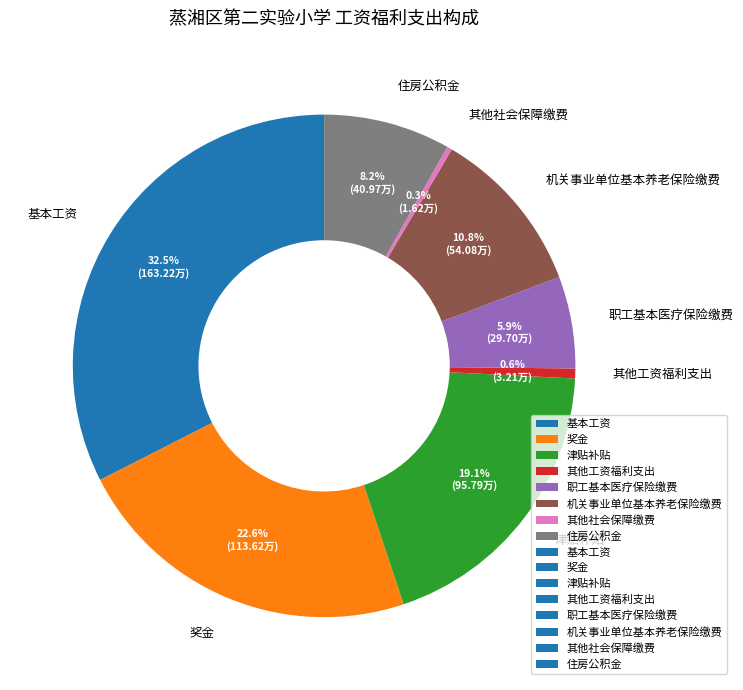

Does any single category account for the majority?

No